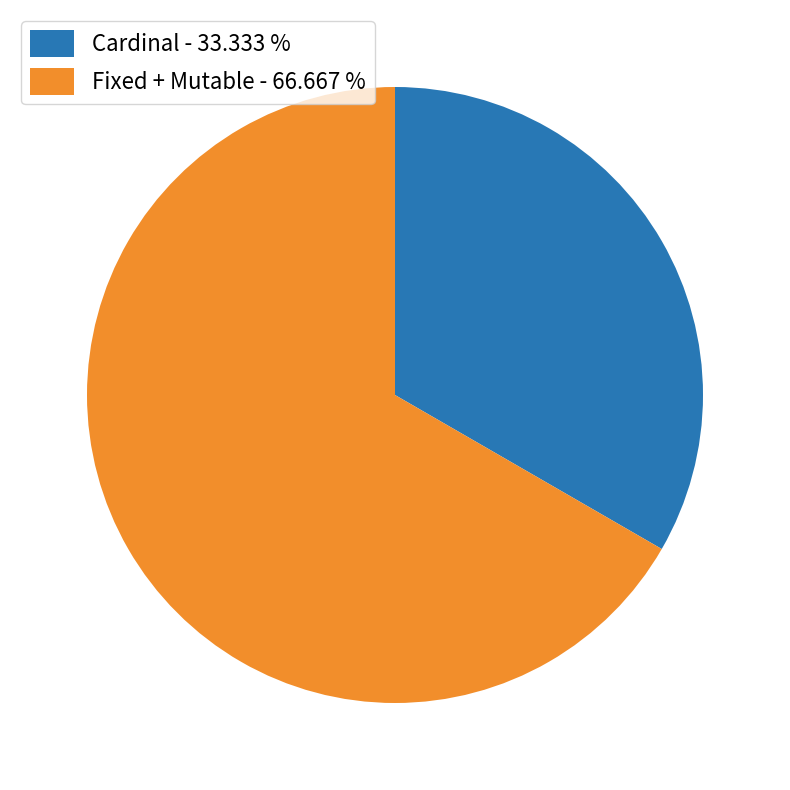

Is the sum of Fixed + Mutable - 66.667 % and Cardinal - 33.333 % greater than half?

Yes